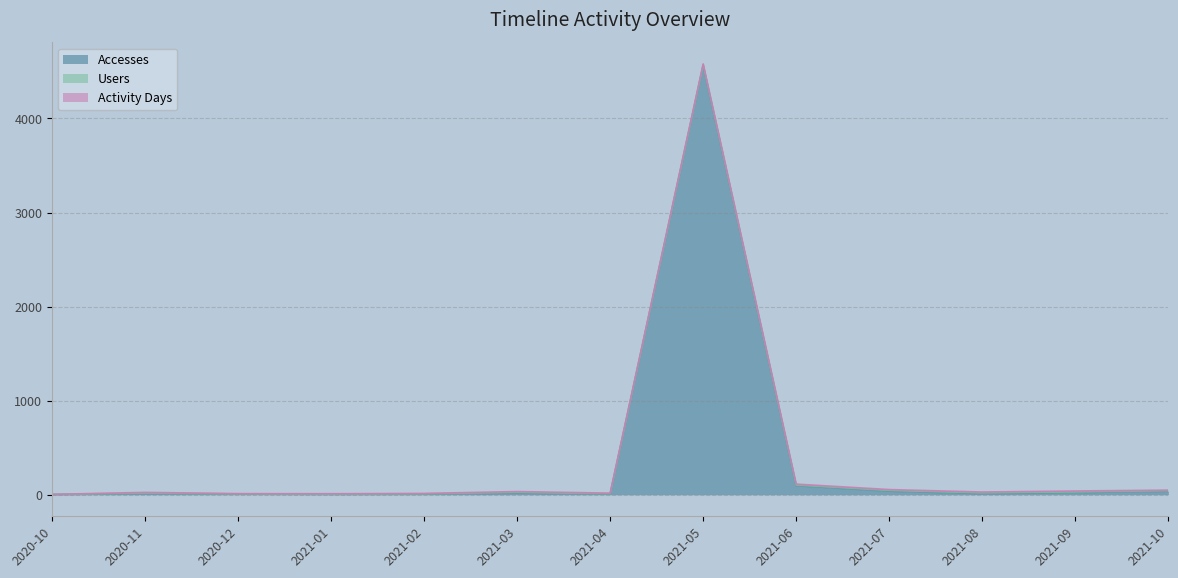

What position from the right is 2021-06?

5